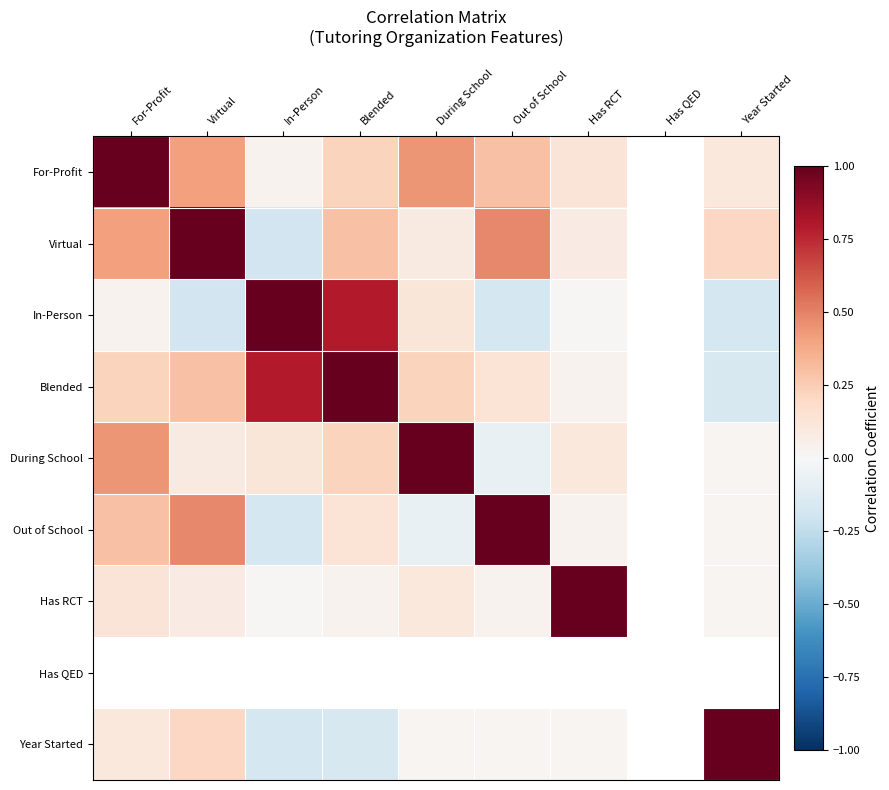

What is the highest value of the Out of School series?

1.0